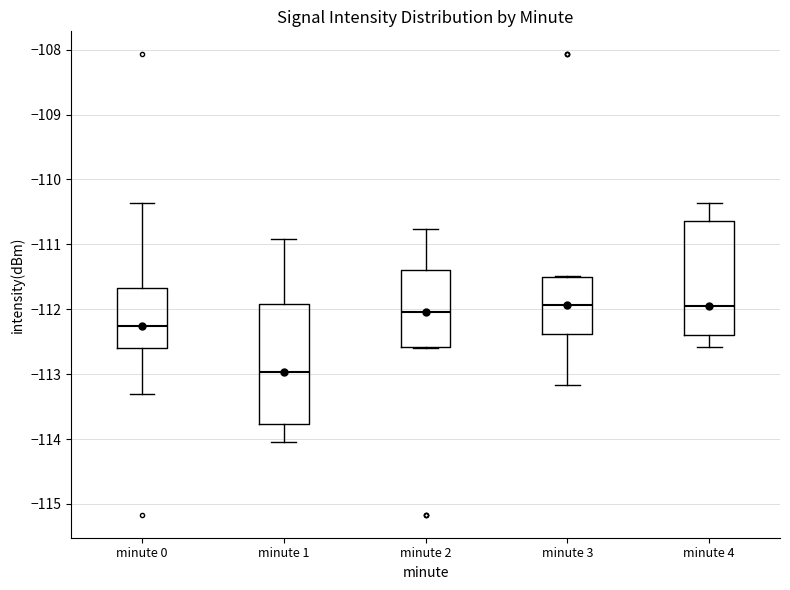

Reading left to right, transcribe this box plot: for each box, give where its median line is, the range the box spans, and where its two whiskers end, as read against the y-axis. The values are not printed on the chart, so give them approximately, as read against the axis.

minute 0: median -112.3, box -112.6 to -111.7, whiskers -113.3 to -110.4
minute 1: median -113.0, box -113.8 to -111.9, whiskers -114.0 to -110.9
minute 2: median -112.0, box -112.6 to -111.4, whiskers -112.6 to -110.8
minute 3: median -111.9, box -112.4 to -111.5, whiskers -113.2 to -111.5
minute 4: median -112.0, box -112.4 to -110.6, whiskers -112.6 to -110.4